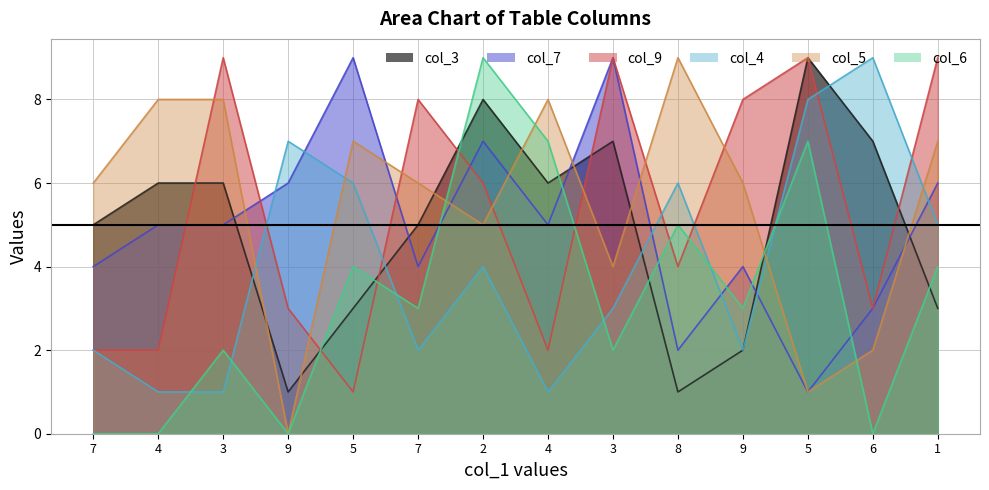

At which label is col_4 closest to 5?

1